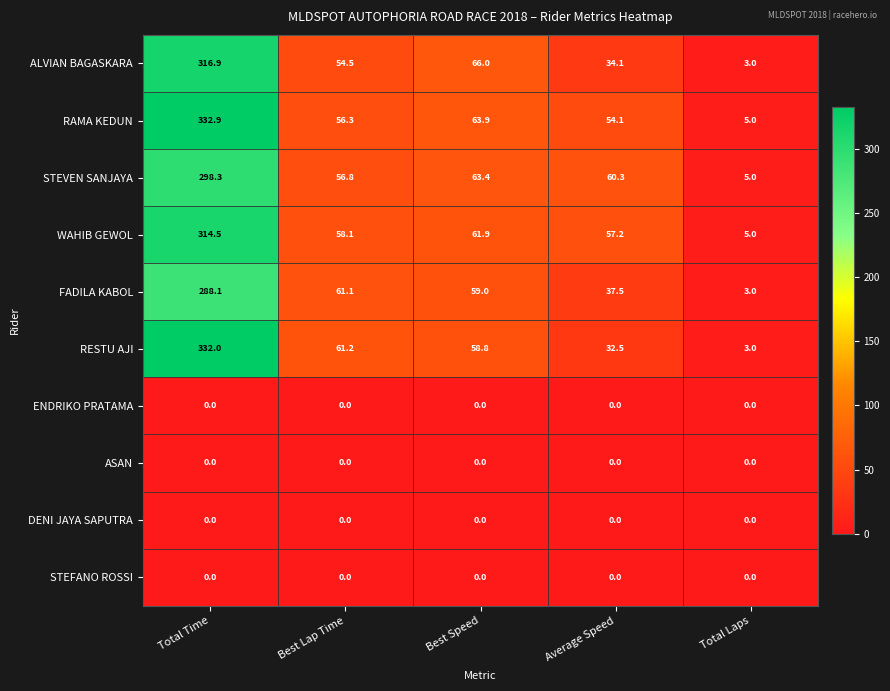

At how many categories does at least one series exceed 72?

1